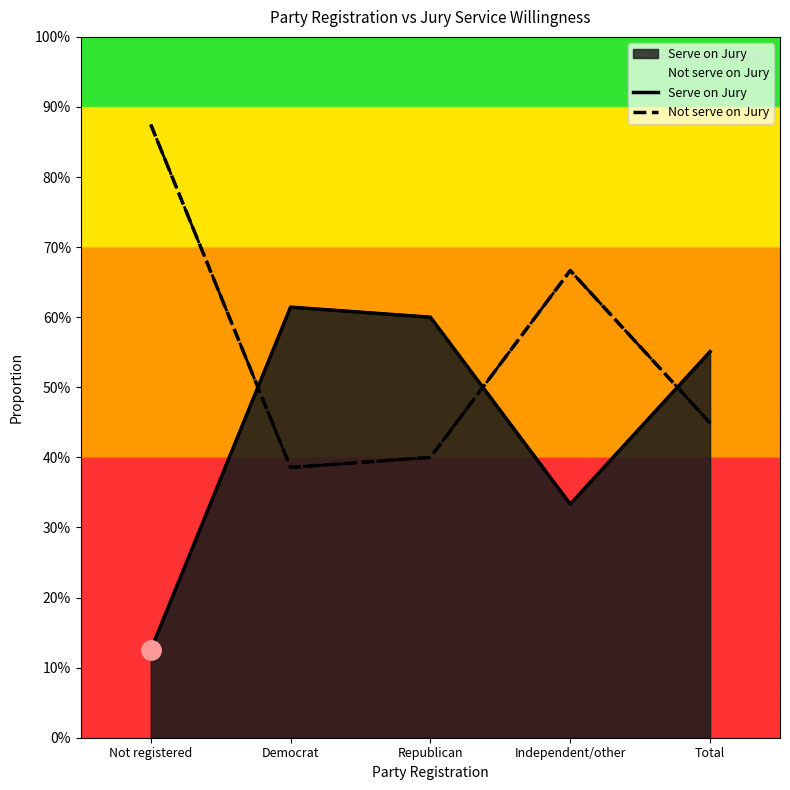

What is the maximum value for Serve on Jury?

0.6